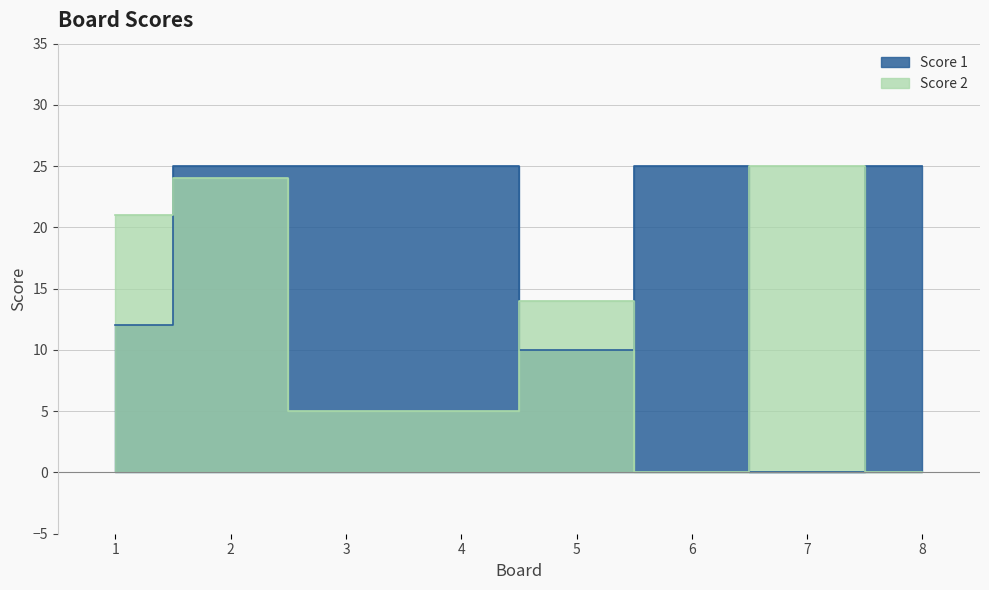

Where is Score 1 nearest to the value 12?

1